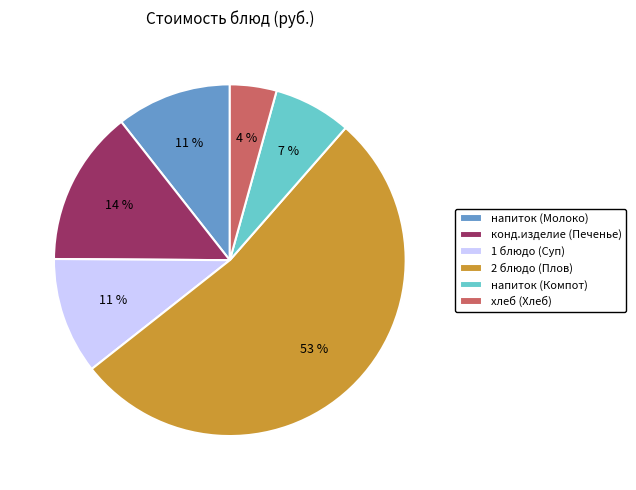

To the nearest percent, what is the combined percentage of 1 блюдо (Суп) and хлеб (Хлеб)?

15%